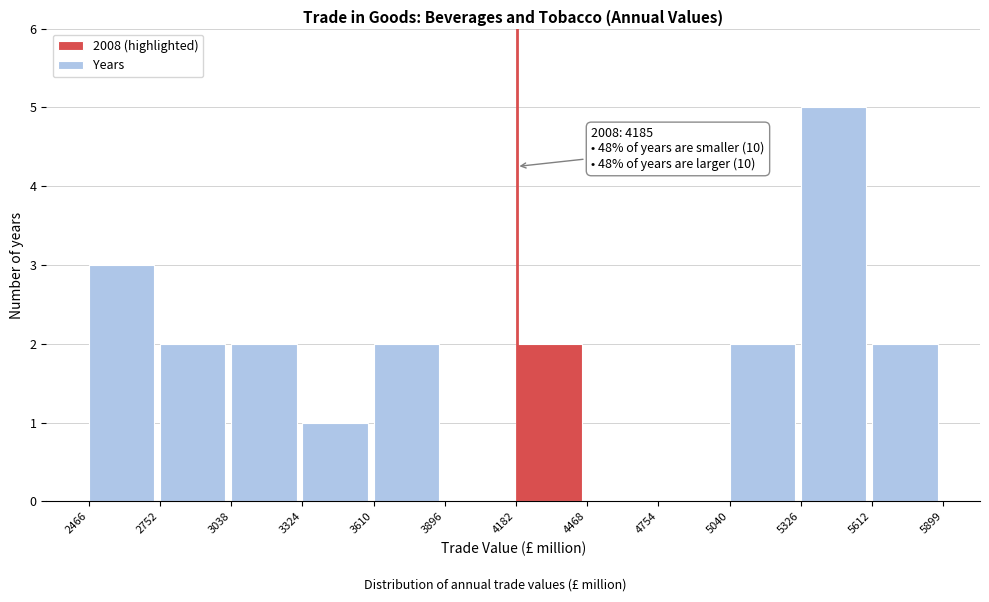

Which range on the x-axis has the tallest bar?

5326 to 5612